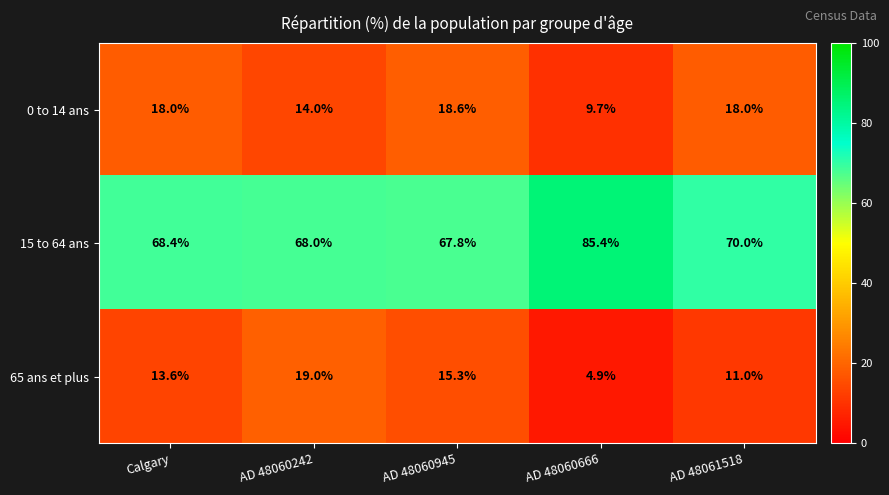

What is the difference between the second highest and minimum values in the 0 to 14 ans series?

8.3